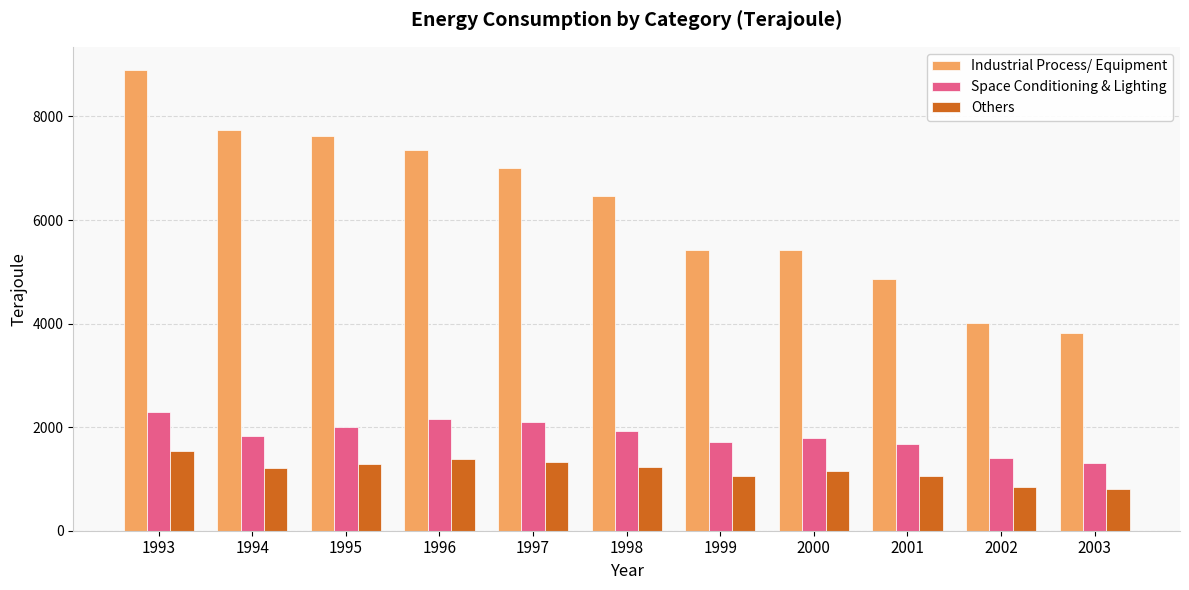

Read the Space Conditioning & Lighting value at 2002.

1401